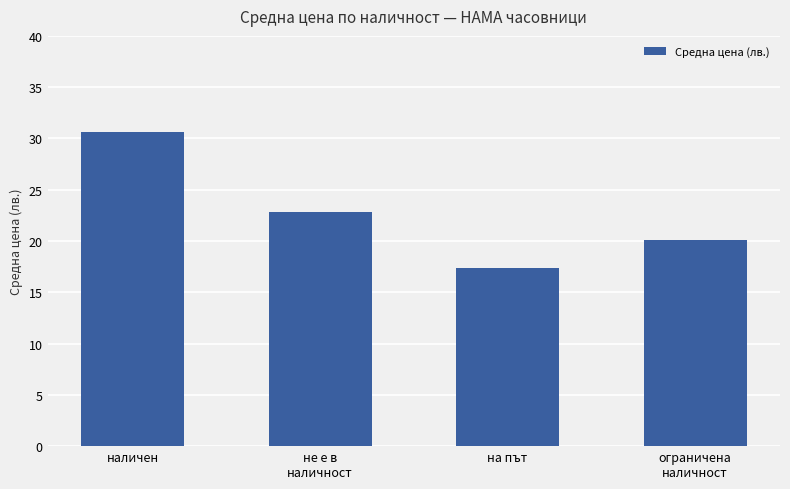

Reading left to right, extract all data points from this chart.

30.6	22.9	17.4	20.1